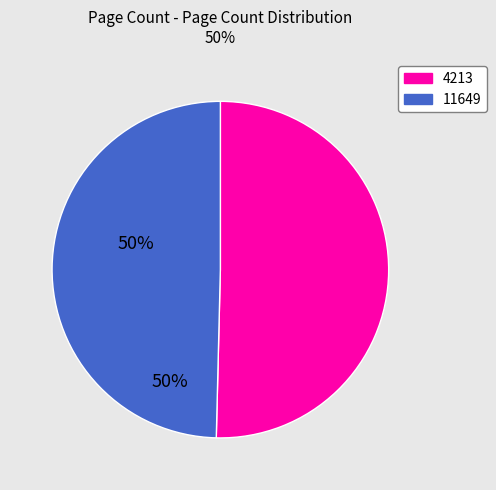

Is it true that 4213 is 64% of the pie?

False